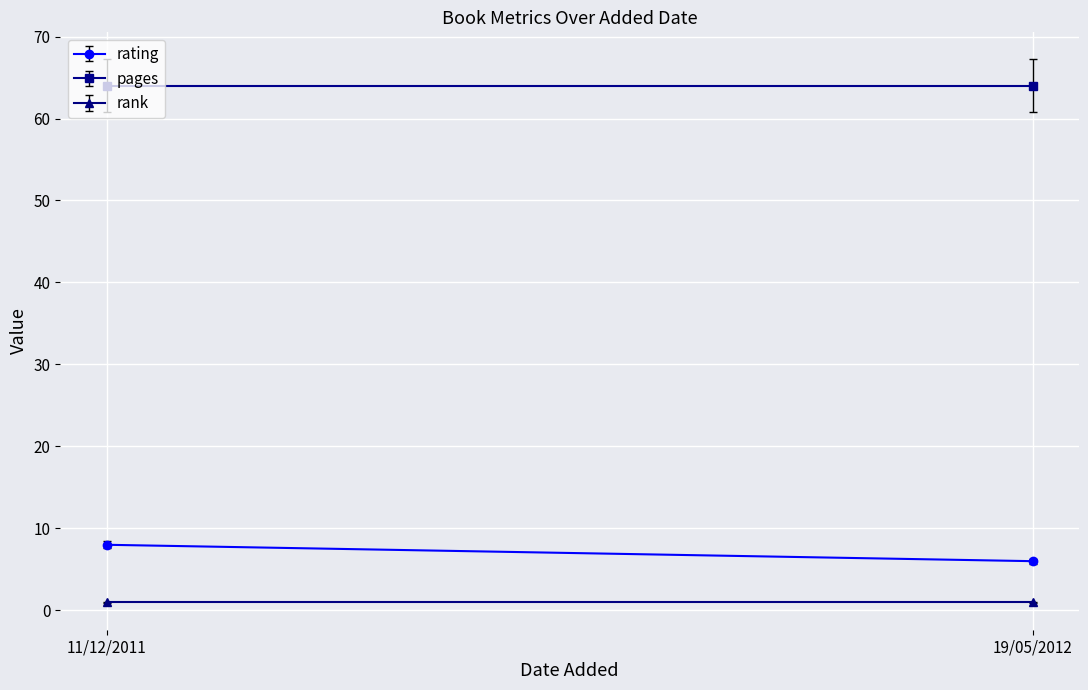

What is the value of the rating point at the 1st from the left?

8